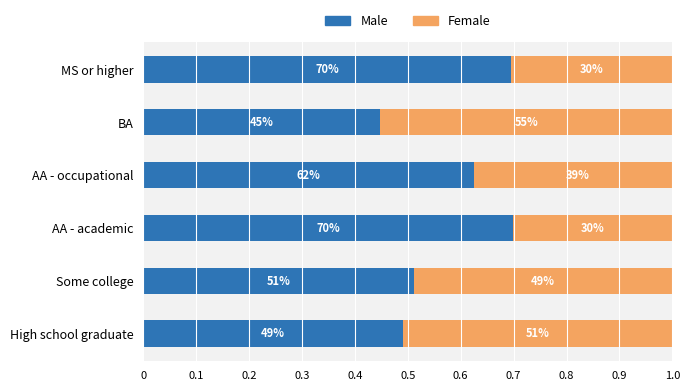

What are all the series names shown in the legend?

Male, Female